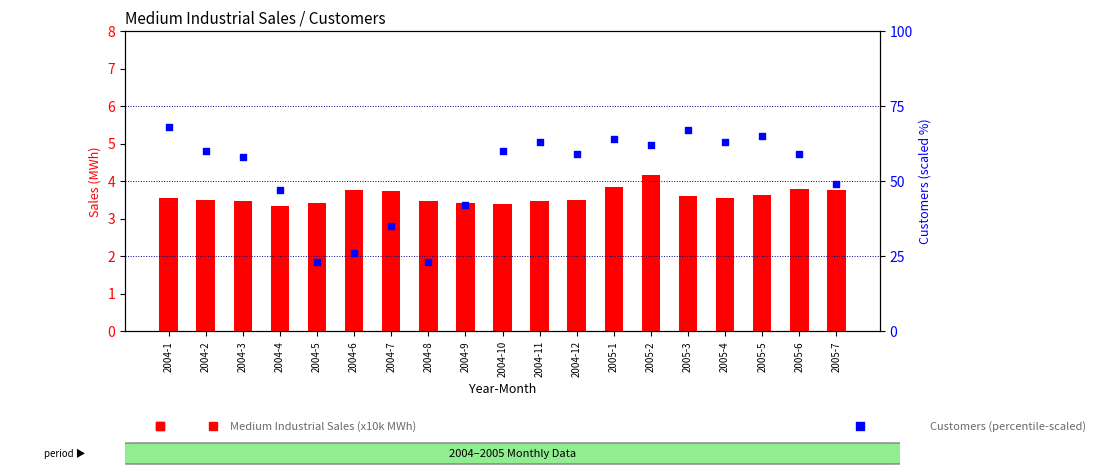

Which series reaches the maximum Y coordinate?

Customers (percentile-scaled)